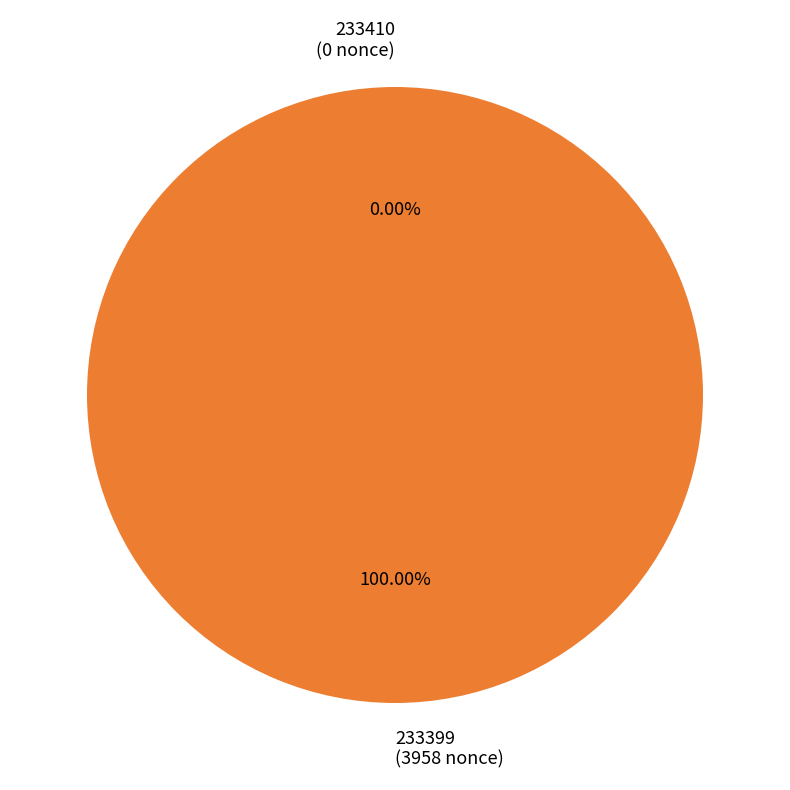

The 233399 slice represents 100% of the pie. True or false?

True